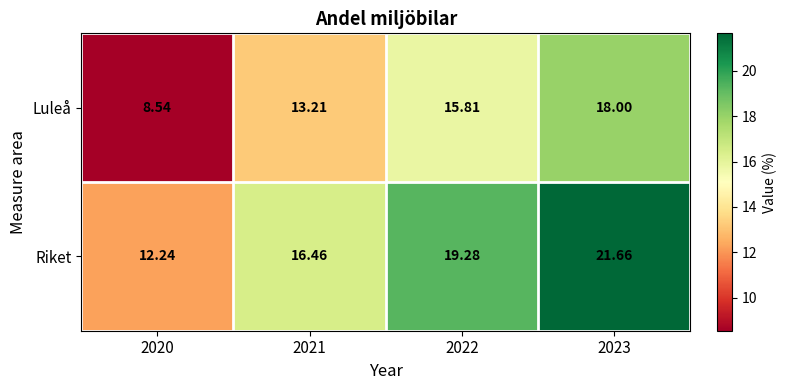

Which series has the largest range (max minus min)?

Luleå